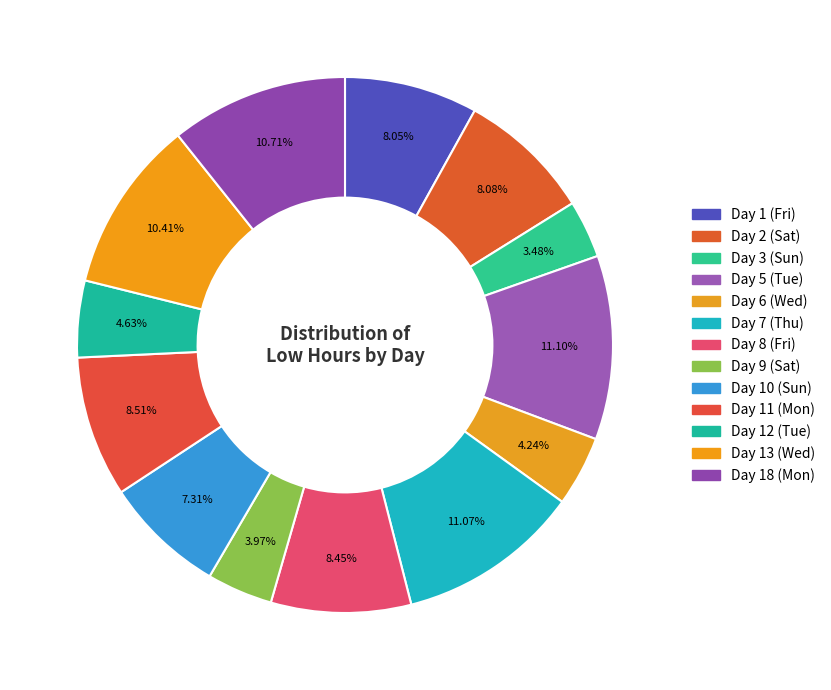

How many slices are in this pie chart?

13